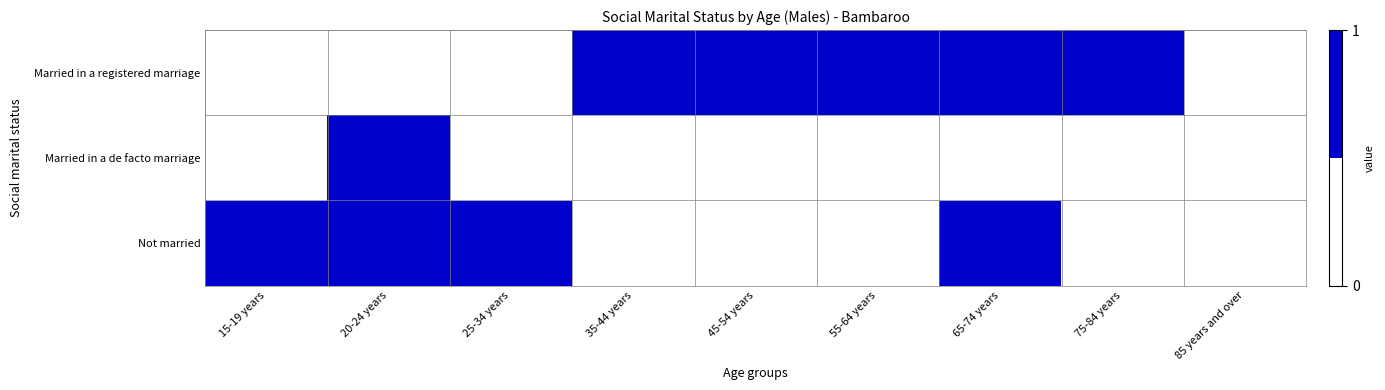

Reading left to right, extract all data points from this chart.

Married in a registered marriage: 15-19 years=0	20-24 years=0	25-34 years=0	35-44 years=1	45-54 years=1	55-64 years=1	65-74 years=1	75-84 years=1	85 years and over=0
Married in a de facto marriage: 15-19 years=0	20-24 years=1	25-34 years=0	35-44 years=0	45-54 years=0	55-64 years=0	65-74 years=0	75-84 years=0	85 years and over=0
Not married: 15-19 years=1	20-24 years=1	25-34 years=1	35-44 years=0	45-54 years=0	55-64 years=0	65-74 years=1	75-84 years=0	85 years and over=0